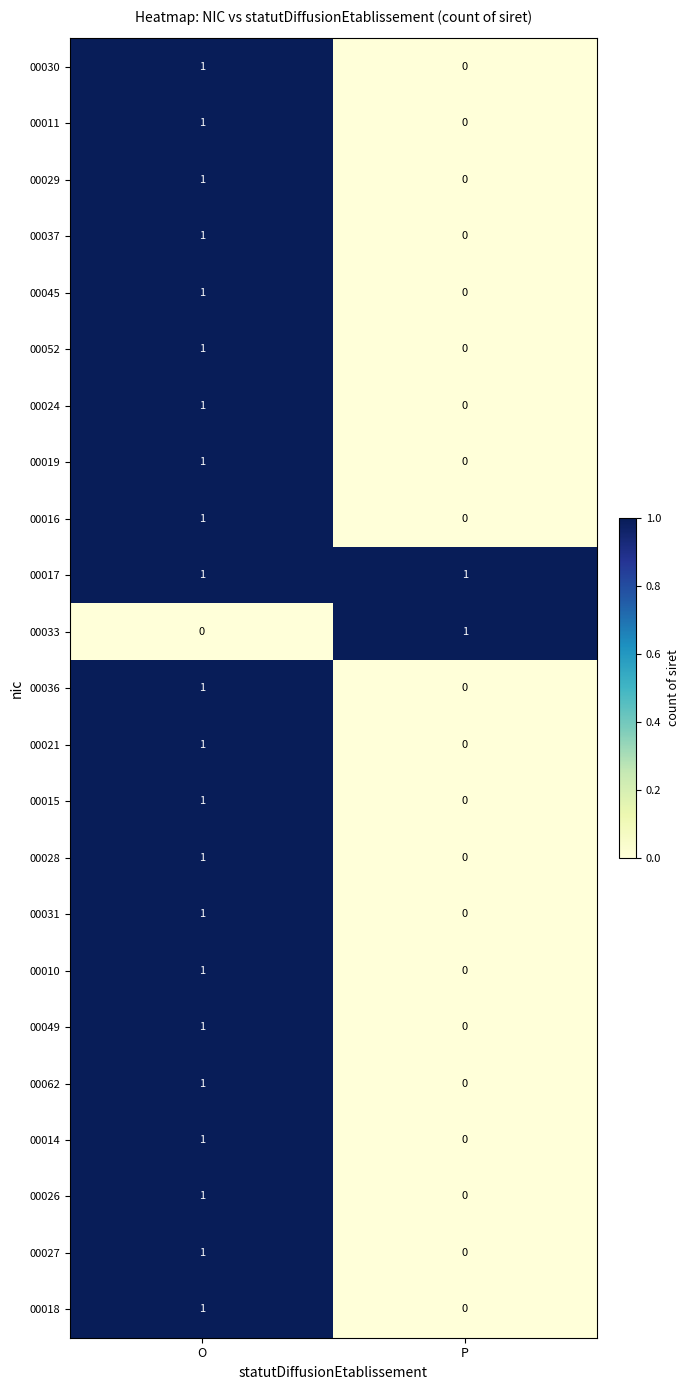

At which label does 00019 reach its peak?

O